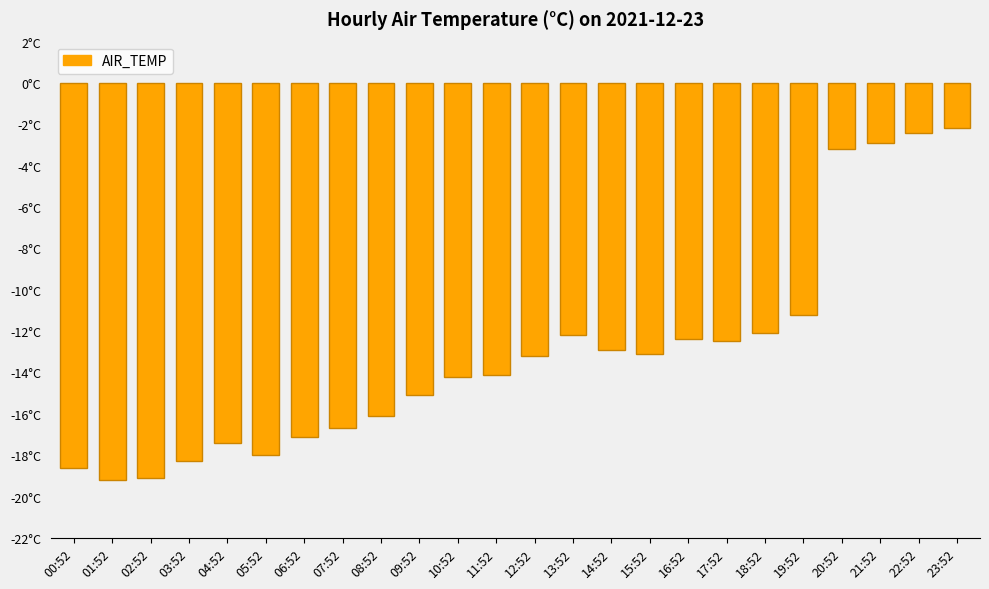

What is the smallest value displayed?

-19.2